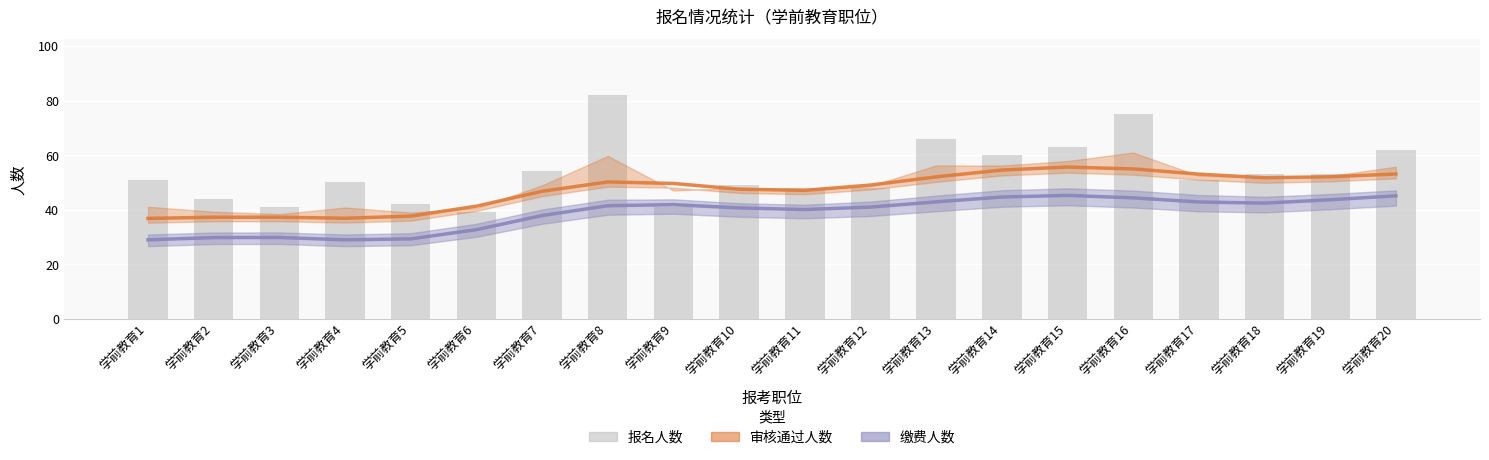

Does the chart contain any negative values?

No